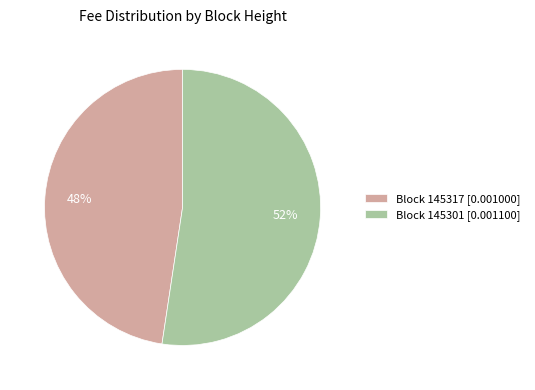

Combined, do Block 145301 [0.001100] and Block 145317 [0.001000] account for over 50%?

Yes